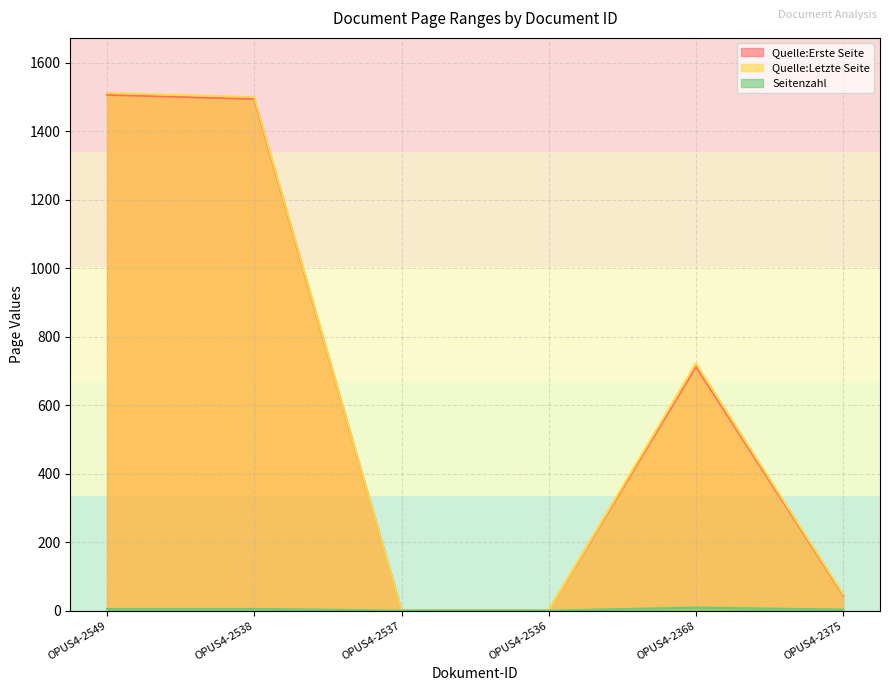

What is the value of the Quelle:Erste Seite point at the 5th from the left?

713